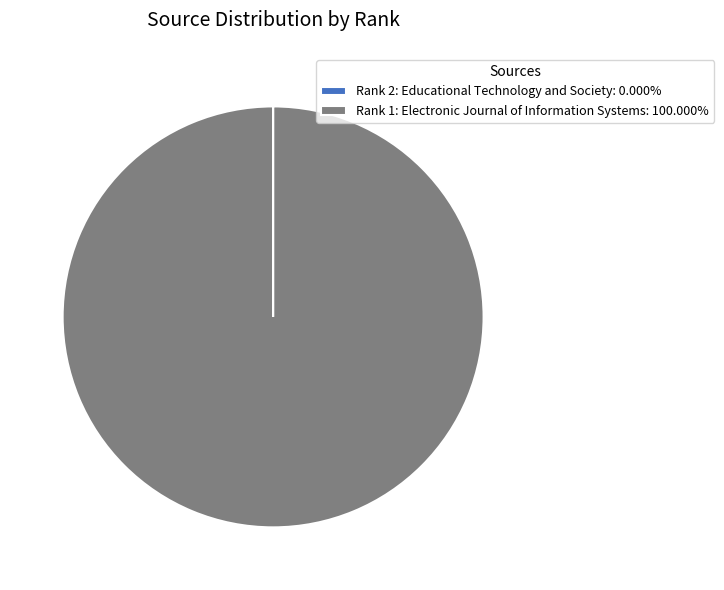

Does Rank 1: Electronic Journal of Information Systems: 100.000% represent more than half of the total?

Yes